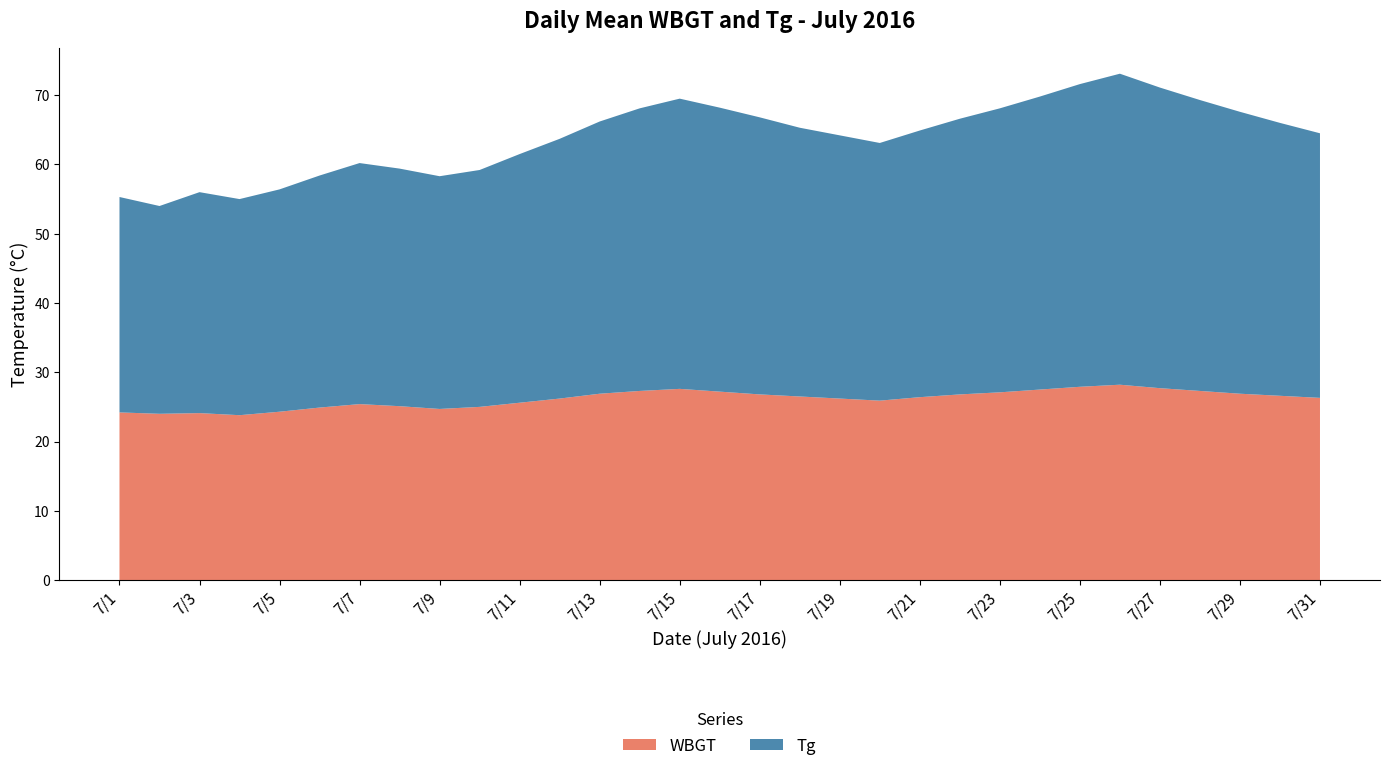

The WBGT series shows 24.7 at 7/9. True or false?

True